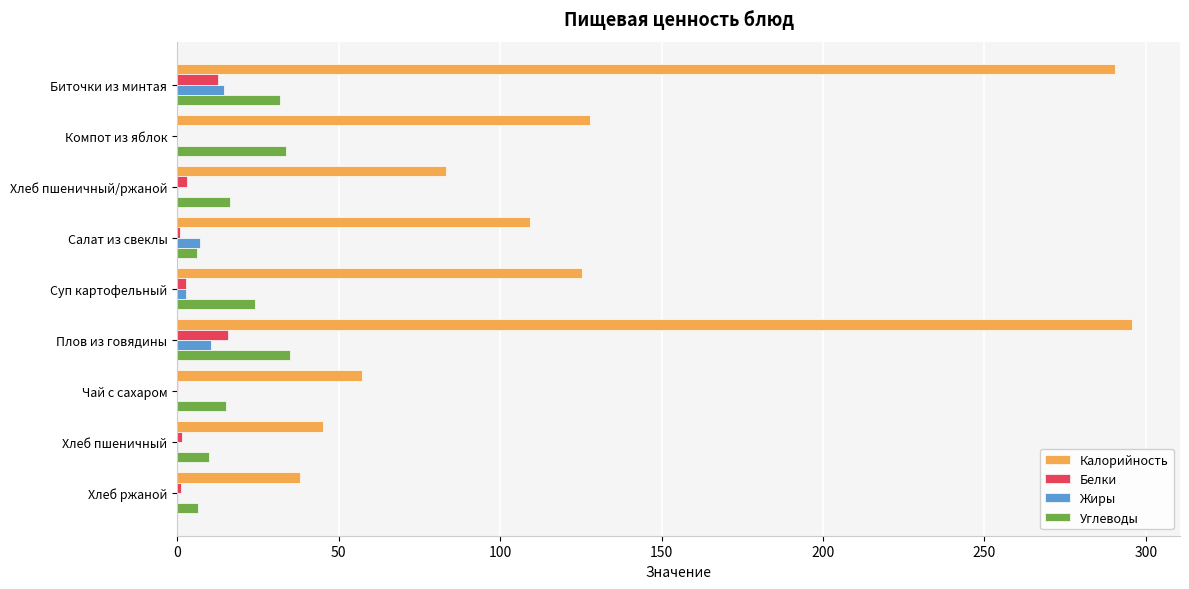

How many categories are shown in the chart?

9